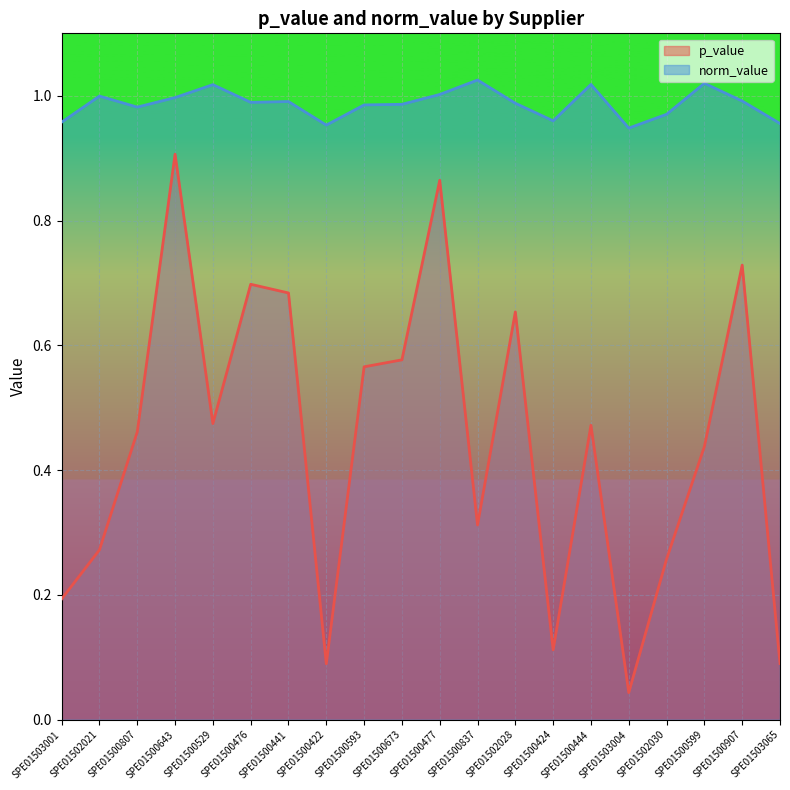

True or false: norm_value and p_value cross at least once.

False